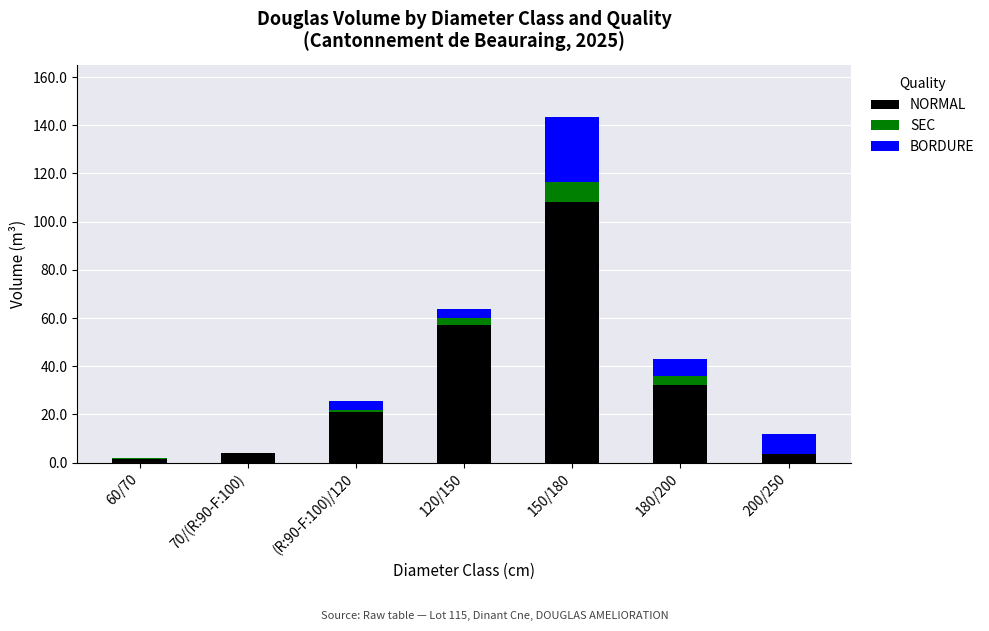

At which category is the sum across all series the highest?

150/180